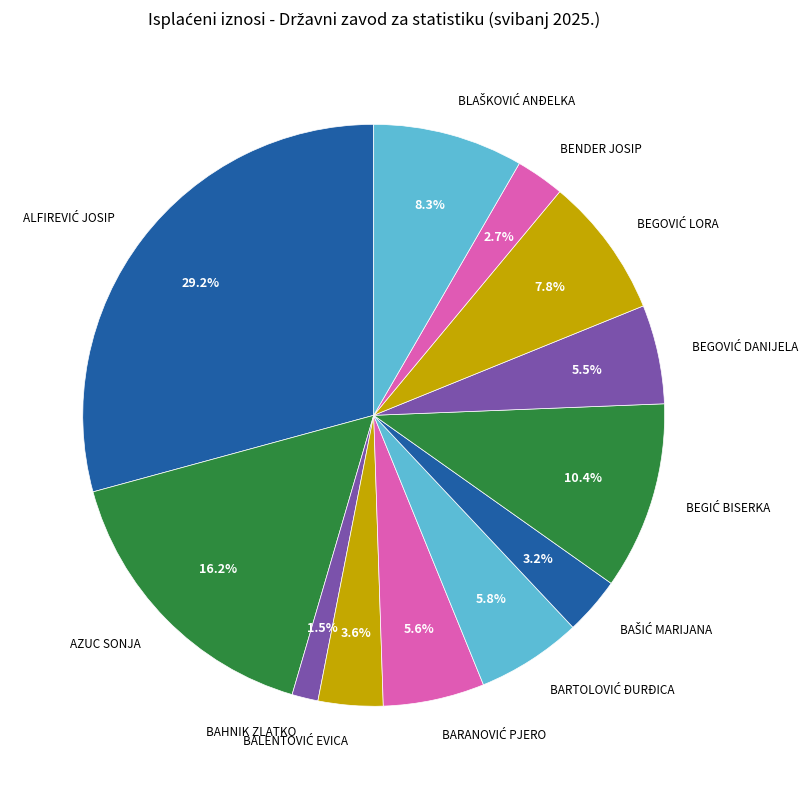

Does any single category account for the majority?

No